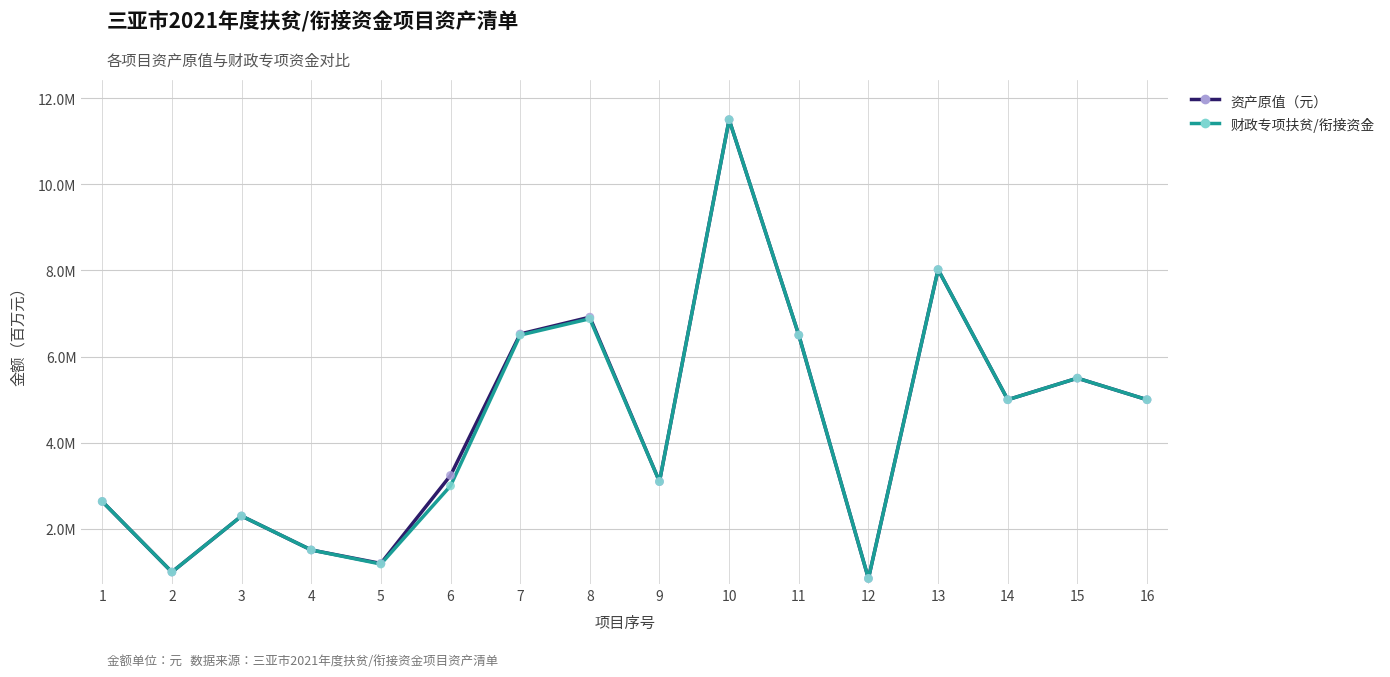

Which series has the largest total across all categories?

资产原值（元）